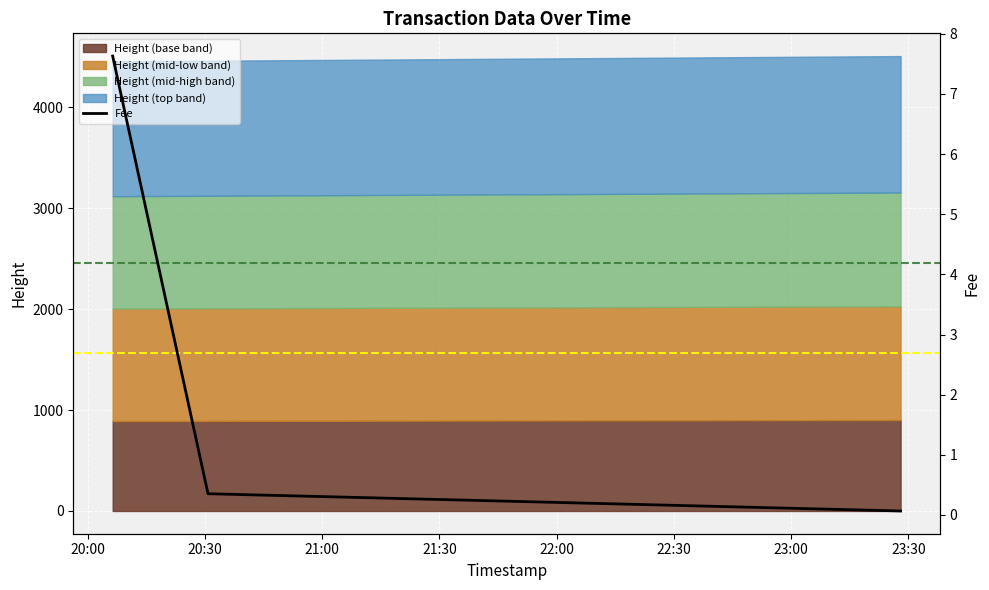

What is the sum of the values at 20:30 and 21:00?

0.4